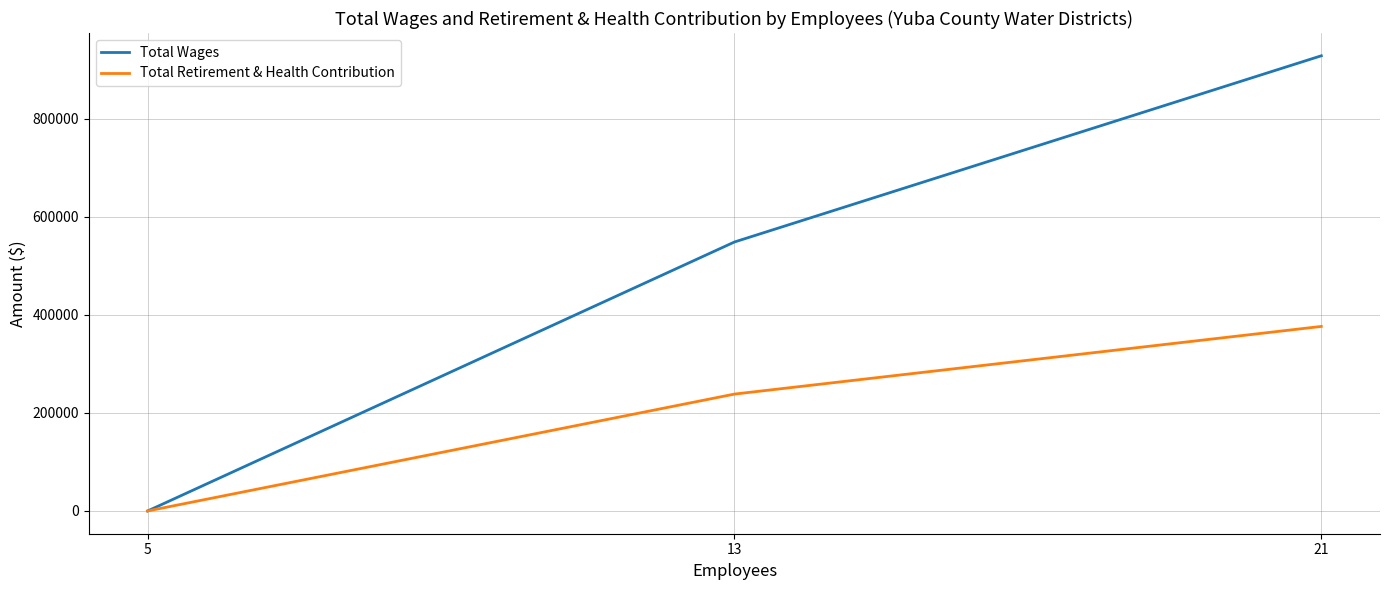

Reading left to right, what are all the values shown in this chart?

Total Wages: 21=928383	13=548600	5=0
Total Retirement & Health Contribution: 21=376388	13=238391	5=0